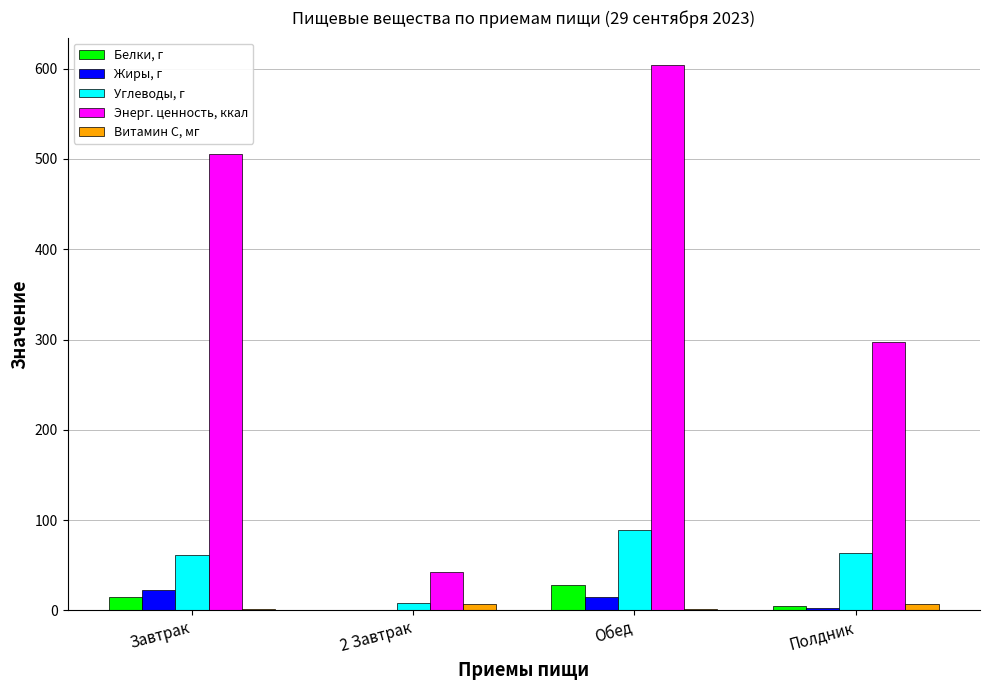

What is the sum of the Углеводы, г values at Обед and Полдник?

151.6